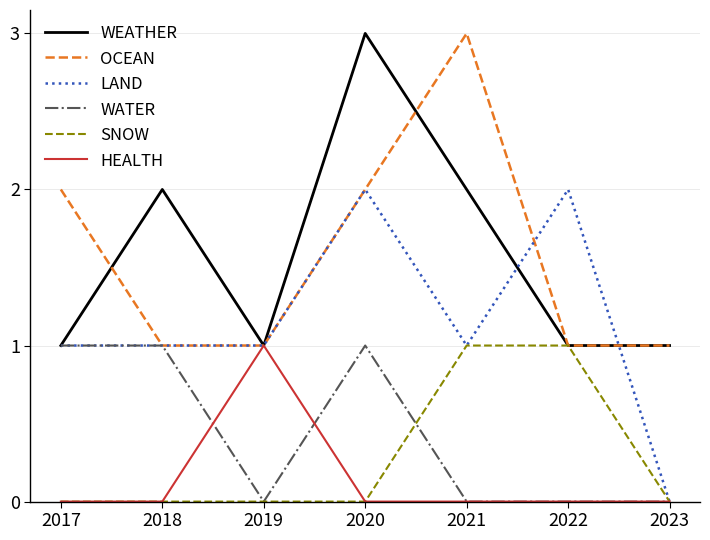

At which category is the sum across all series the highest?

2020